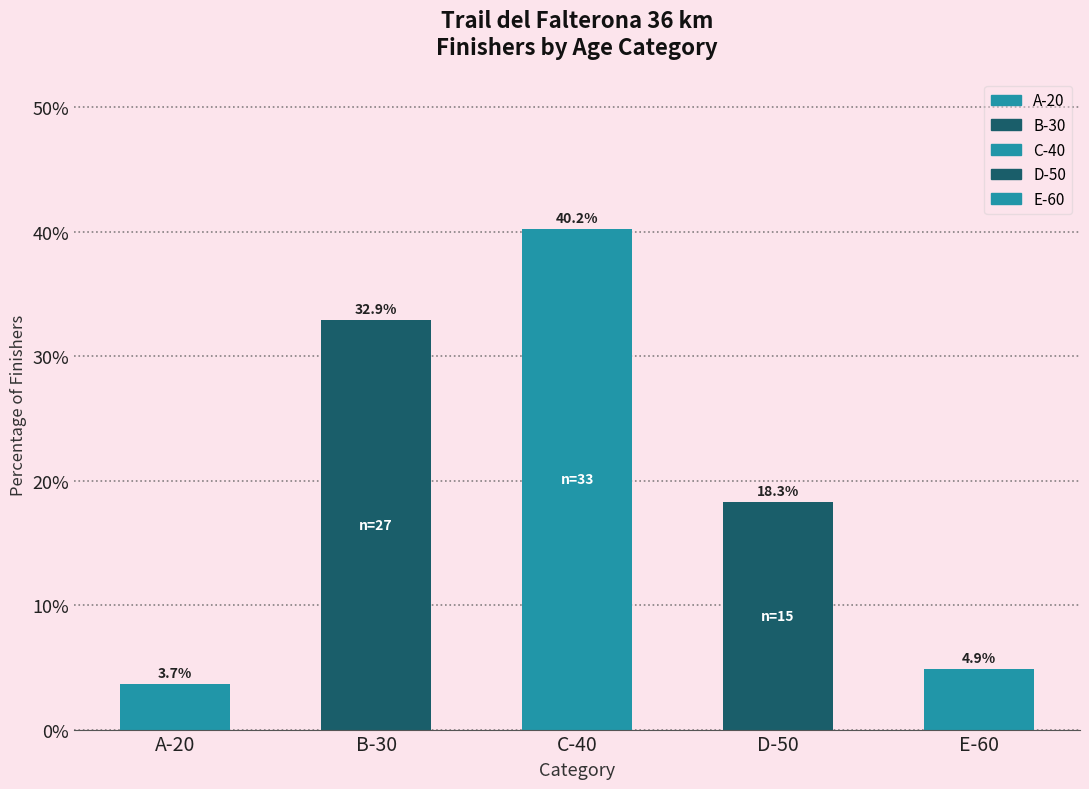

What is the change in value from B-30 to C-40?

+7.3